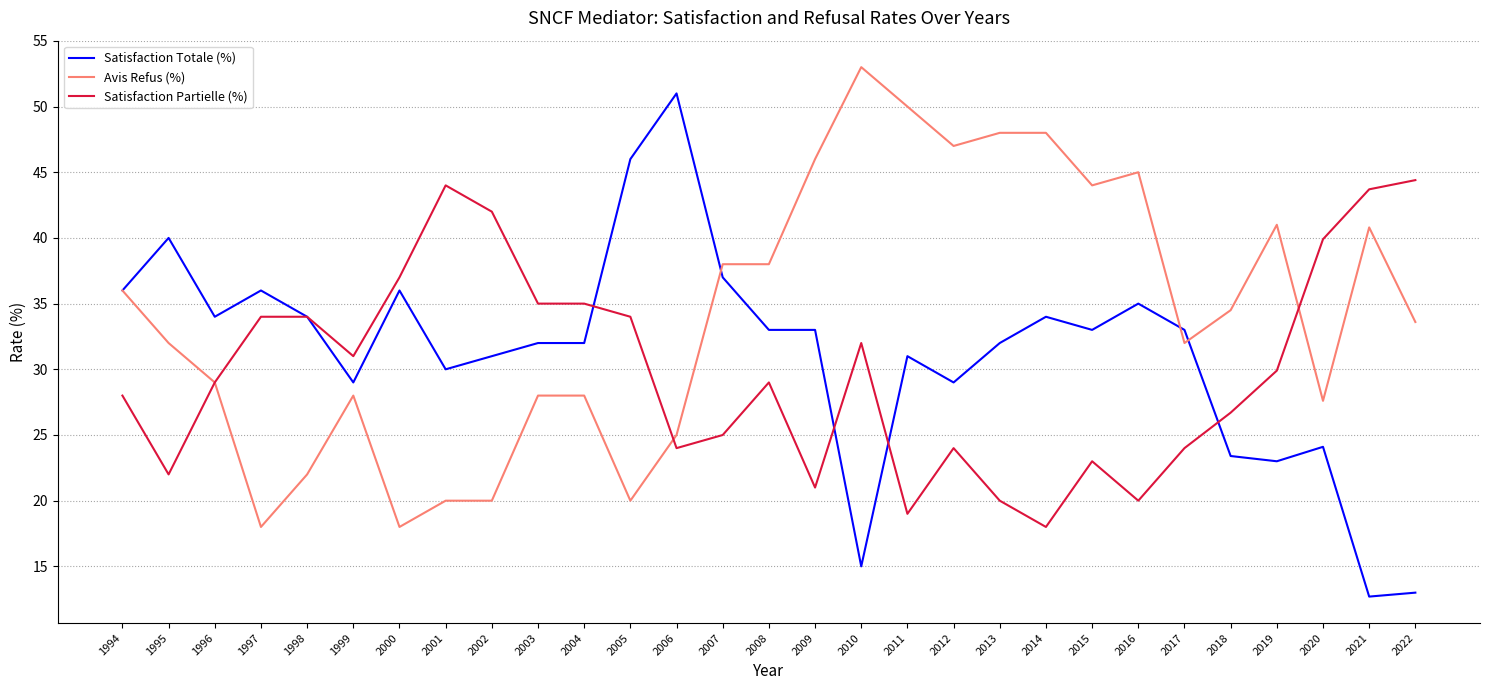

Which series has the widest spread of values?

Satisfaction Totale (%)